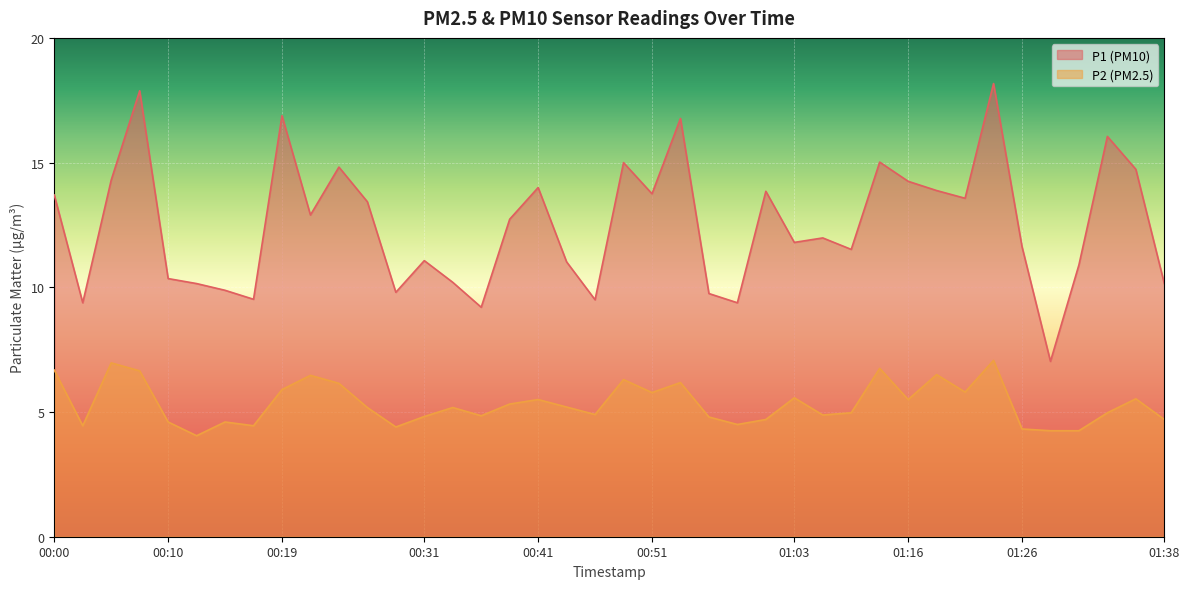

Which has a higher value, 01:28 or 01:08?

01:08